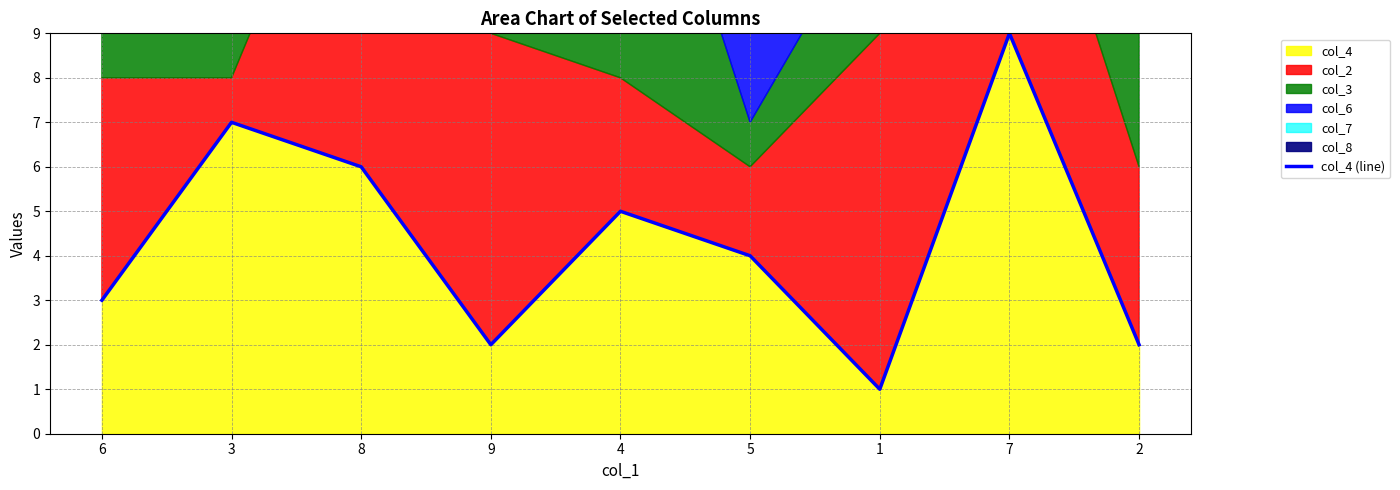

What is the maximum value shown in the chart?

9